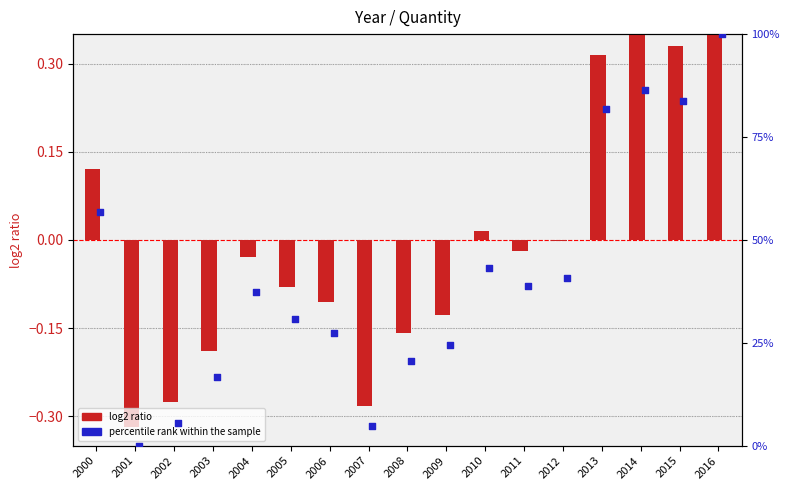

At how many categories does at least one series exceed 25?

11